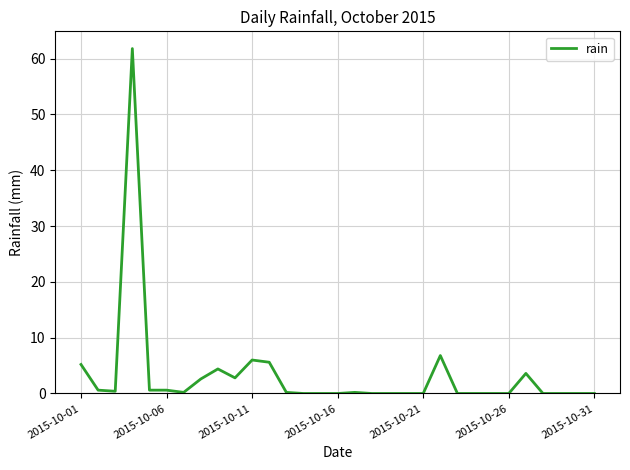

What is the difference between the maximum and minimum values?

61.8